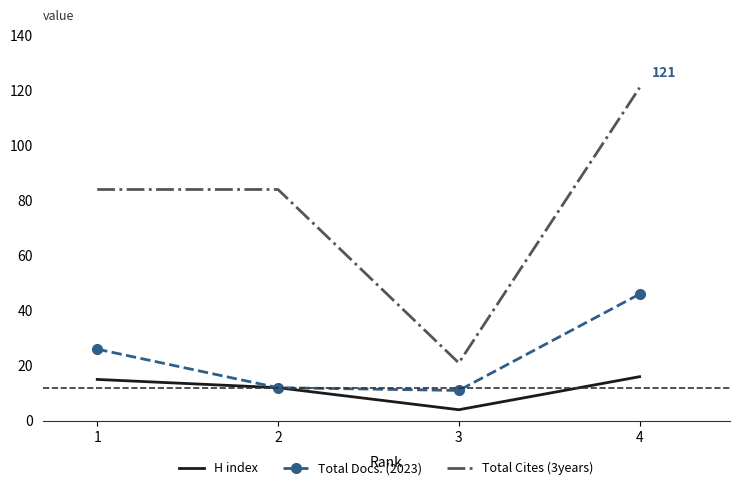

How many Total Cites (3years) values are between 84 and 121?

3